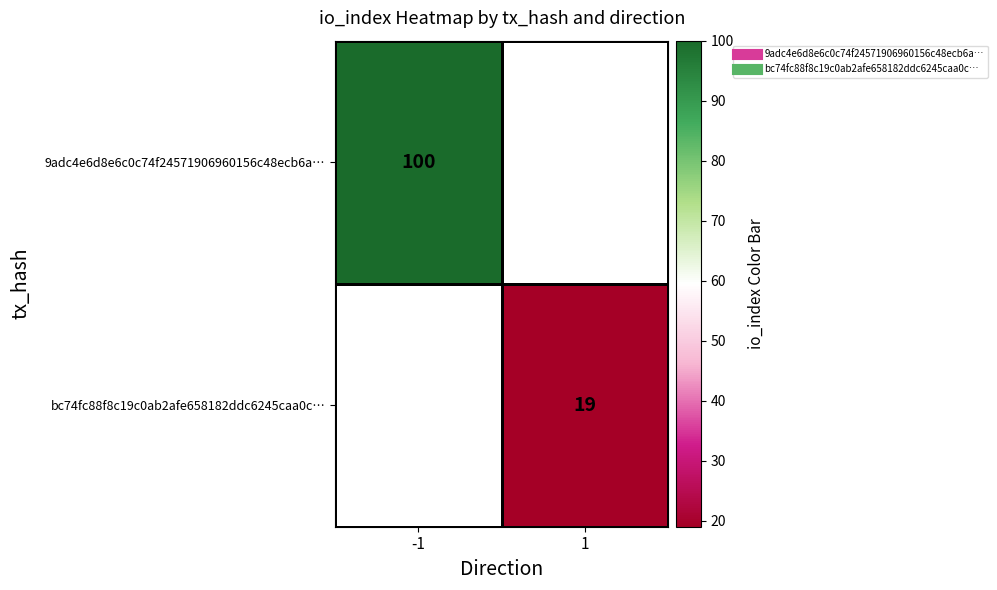

How many data points does each series have?

2